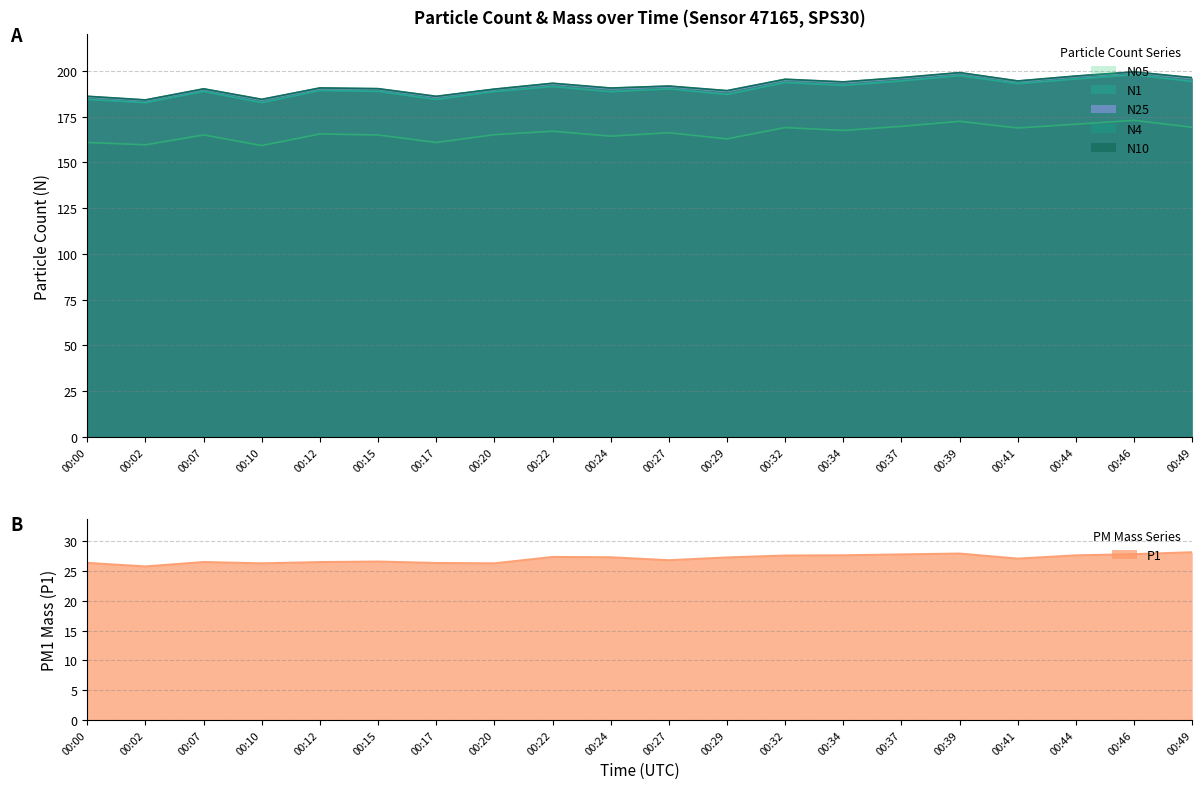

Rank the categories by N1 value from highest to lowest.

00:46, 00:39, 00:44, 00:37, 00:49, 00:32, 00:41, 00:34, 00:22, 00:27, 00:12, 00:15, 00:07, 00:20, 00:24, 00:29, 00:00, 00:17, 00:02, 00:10